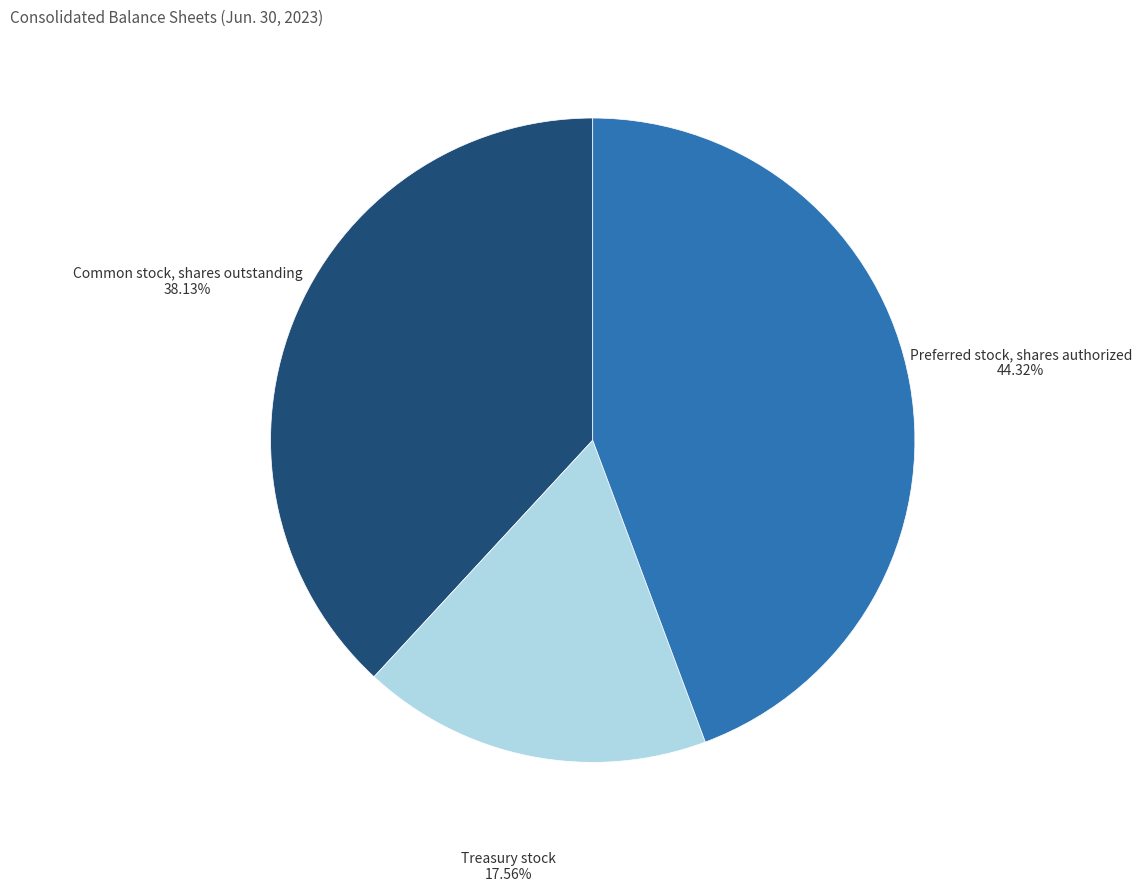

Does any single category account for the majority?

No